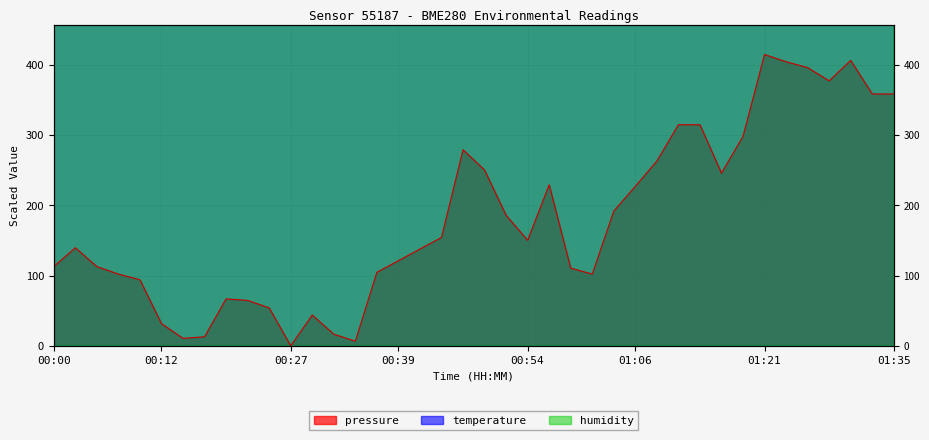

Is the value of temperature at 00:19 greater than the value of humidity at 00:15?

Yes